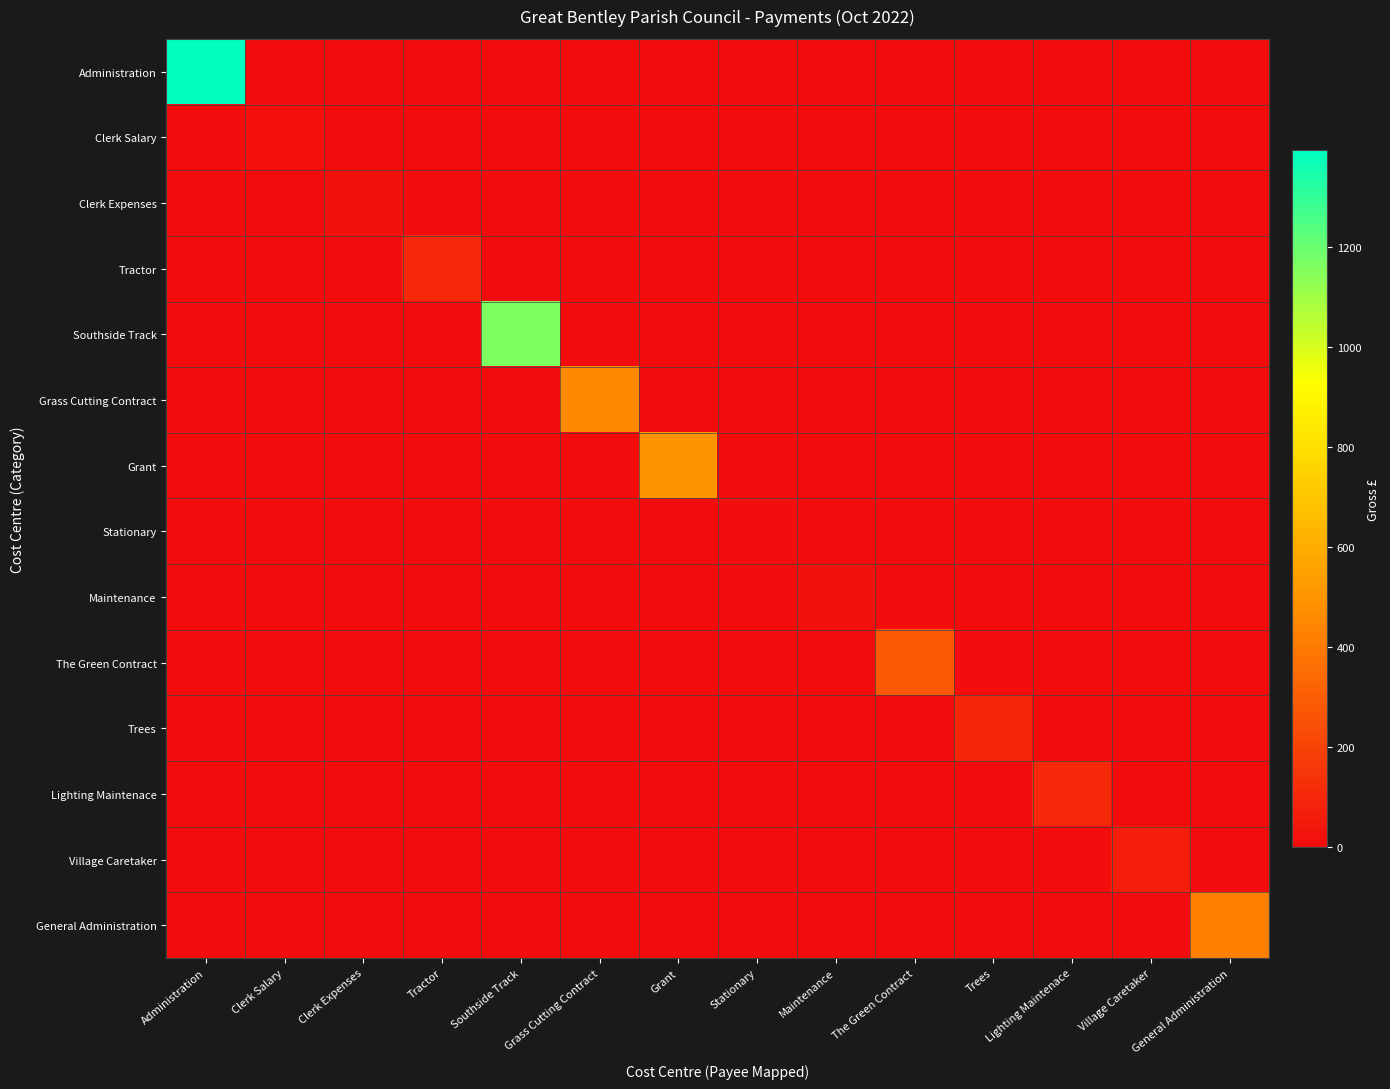

Count the number of data series in this chart.

14